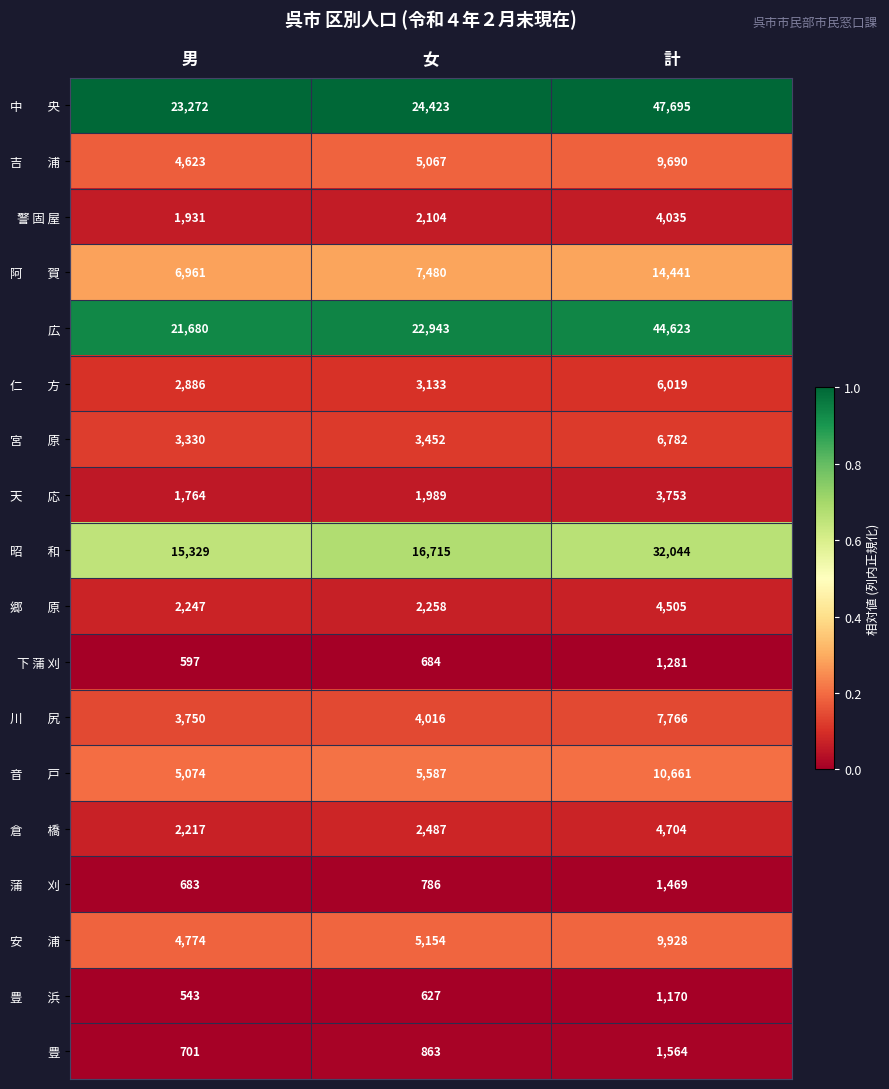

At which category is the sum across all series the highest?

計